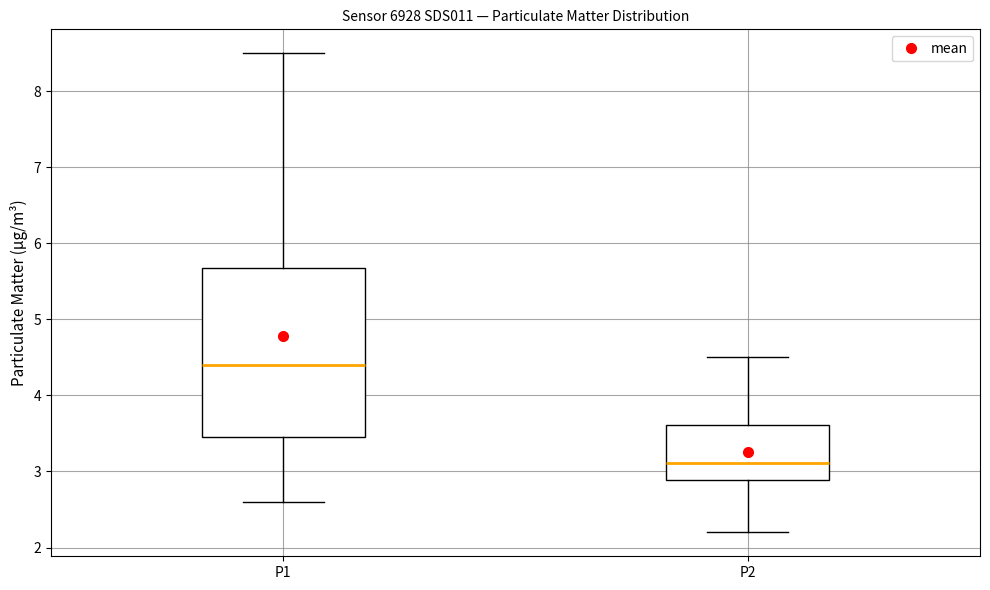

Which box's median line is the lowest?

P2